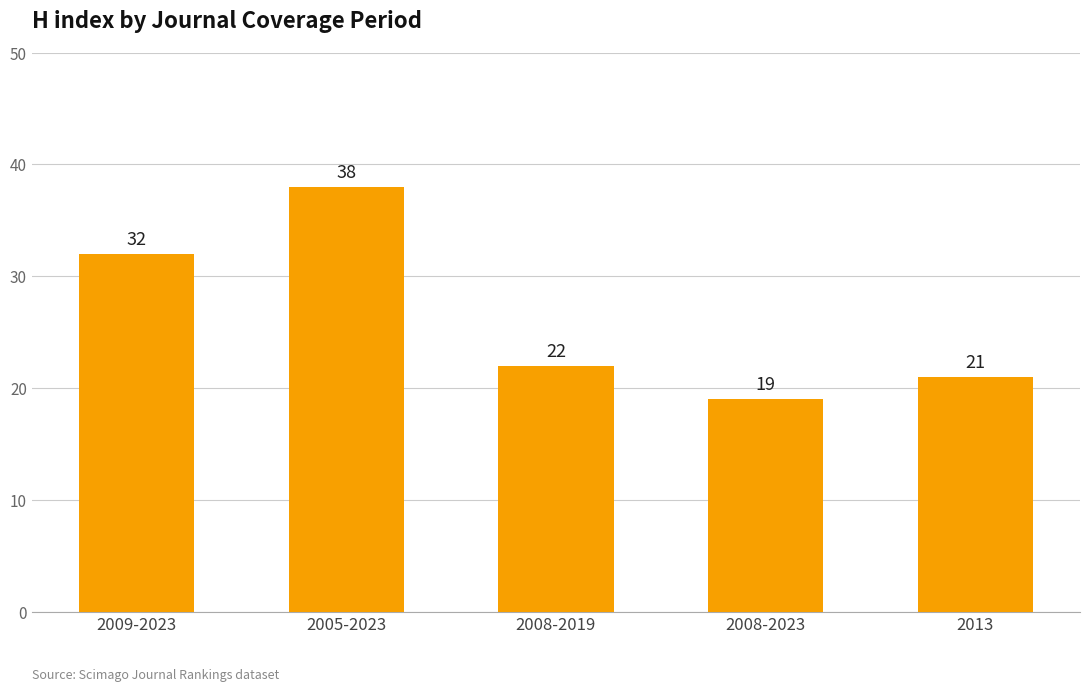

Rank the categories by value from highest to lowest.

2005-2023, 2009-2023, 2008-2019, 2013, 2008-2023